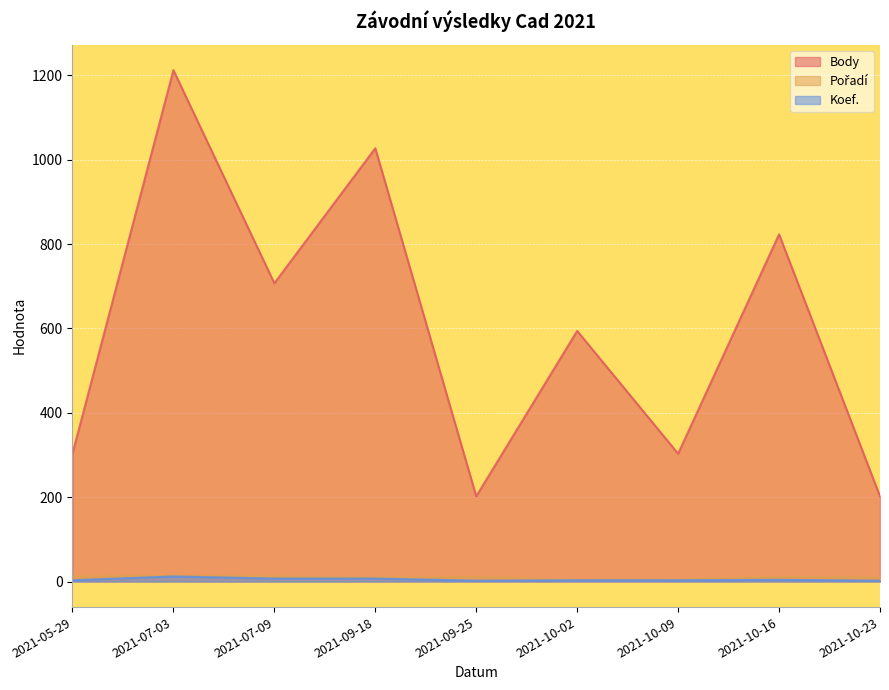

How many series are shown in this chart?

3